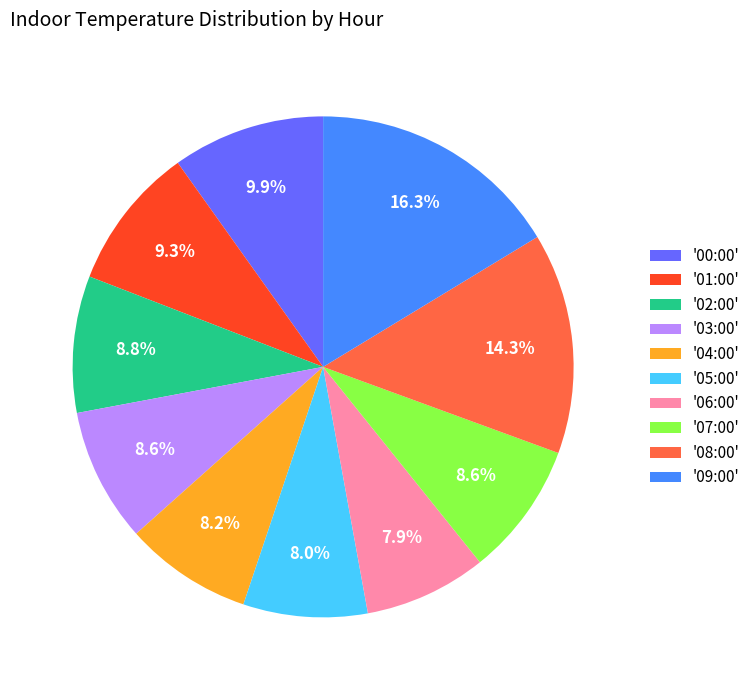

Which category has the biggest portion of the pie?

'09:00'